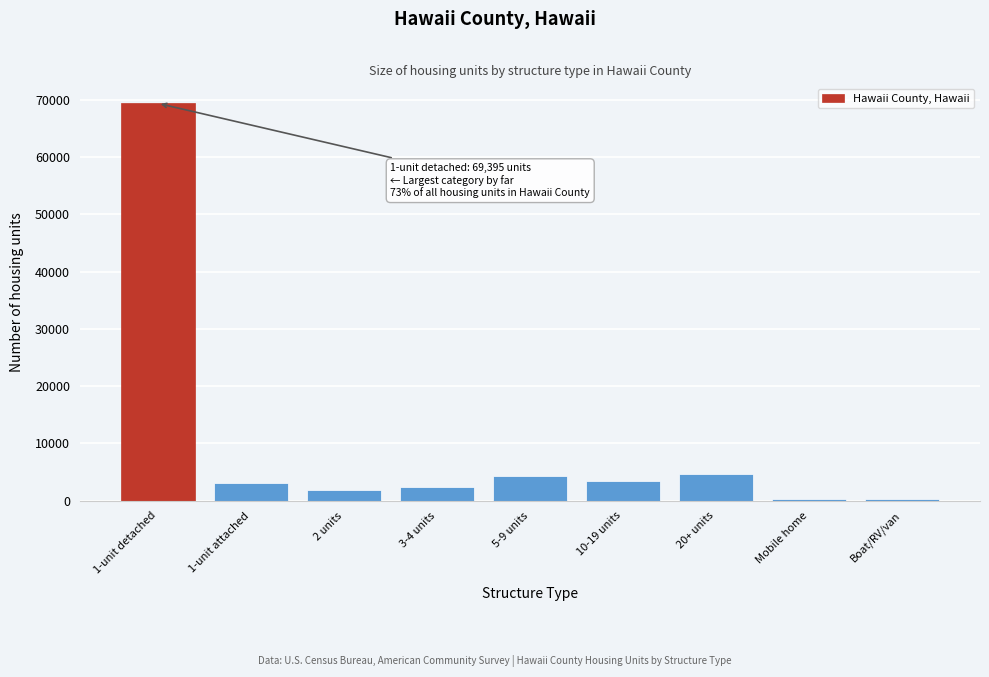

Is it true that the value at 5-9 units is 6904?

False